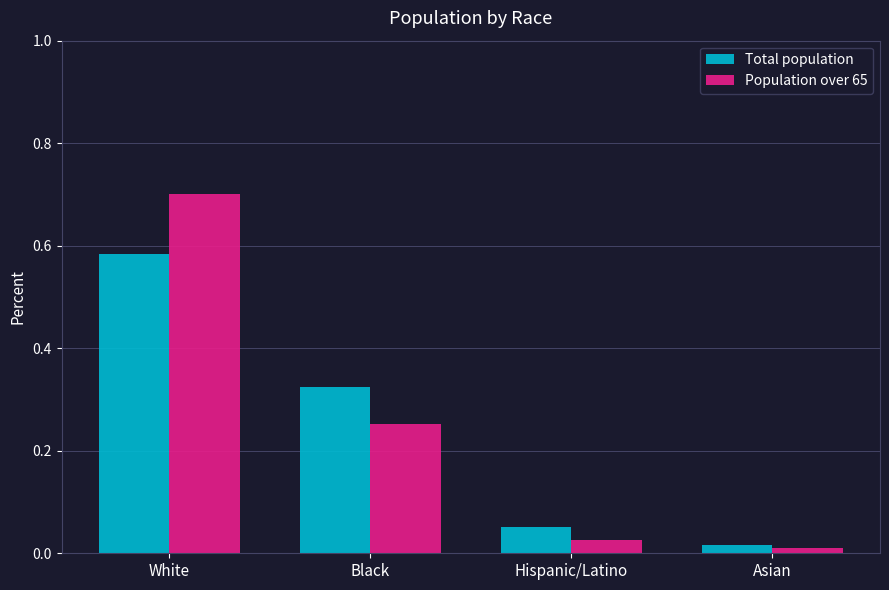

True or false: Total population has a value of 0.0 at Hispanic/Latino.

False